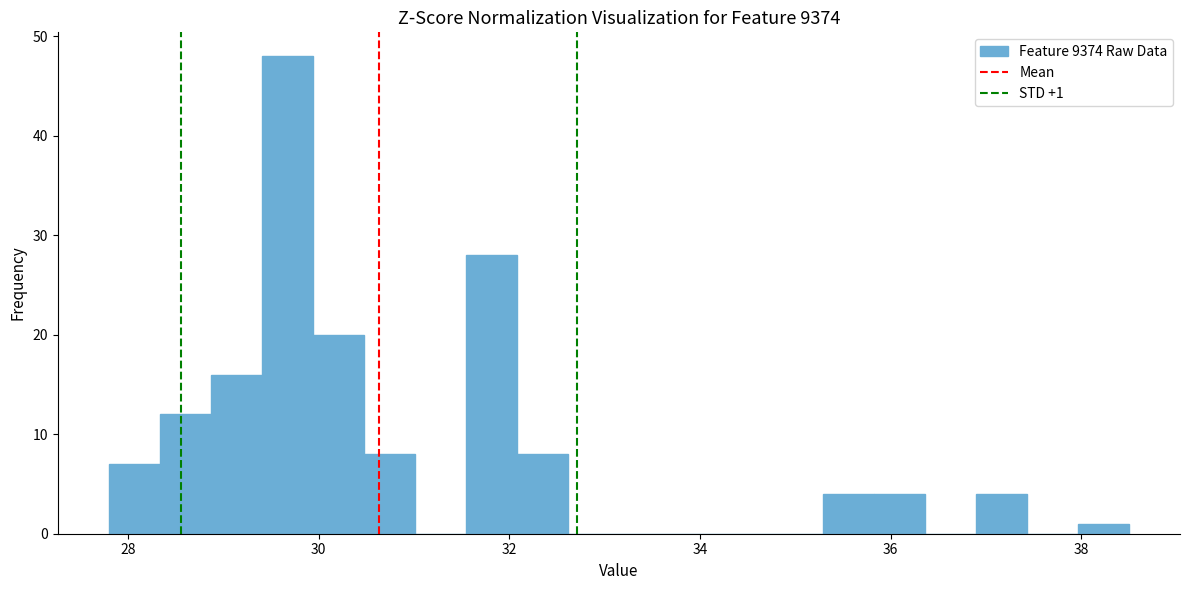

Around what value on the x-axis is the tallest bar? Give the approximate position of its centre, as read against the axis.

29.6